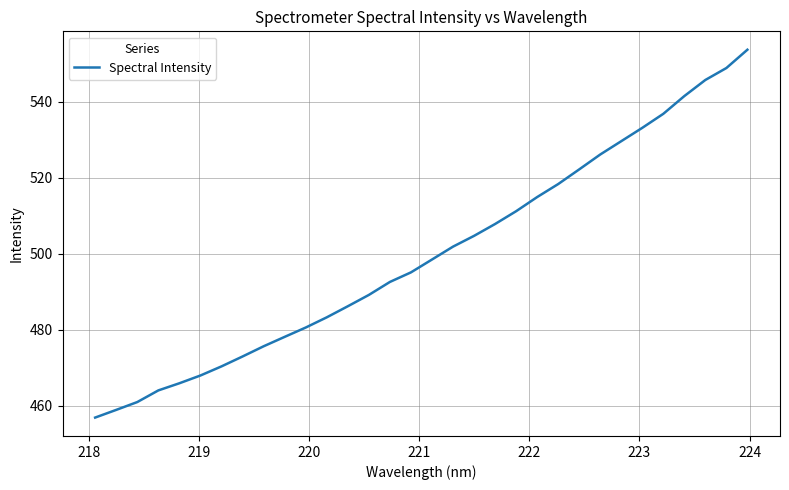

How many categories are shown in the chart?

32